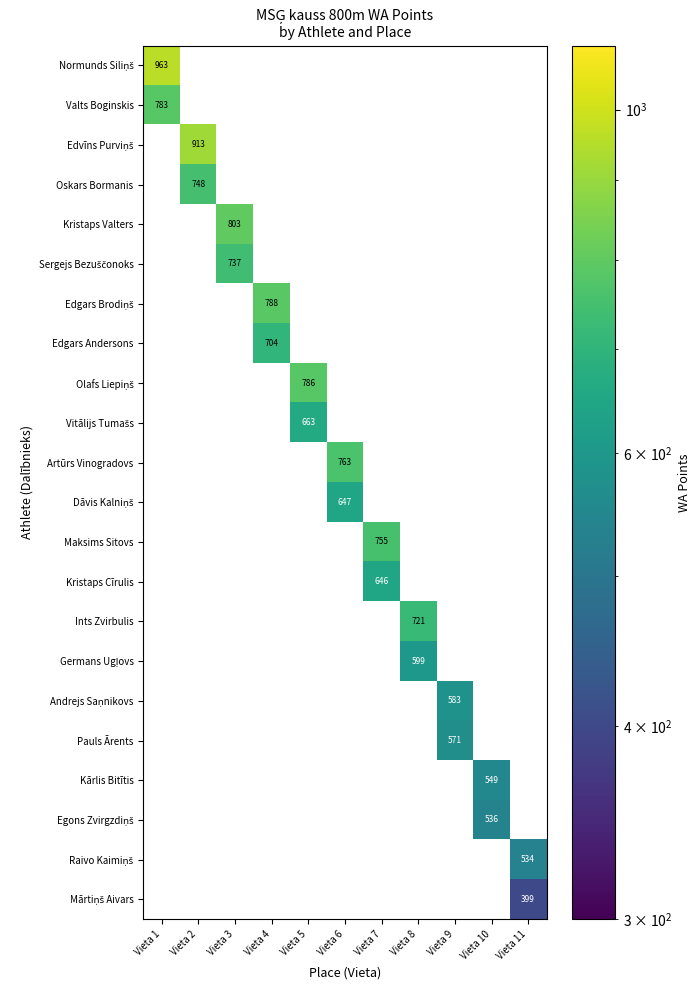

How many series are shown in this chart?

22